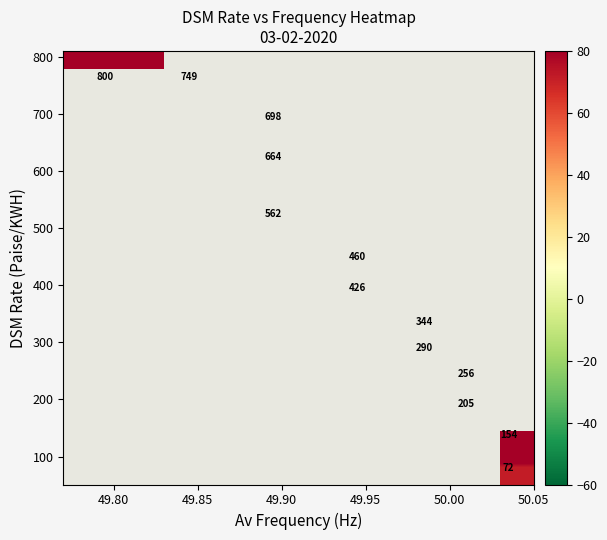

What is the maximum value shown in the chart?

800.0